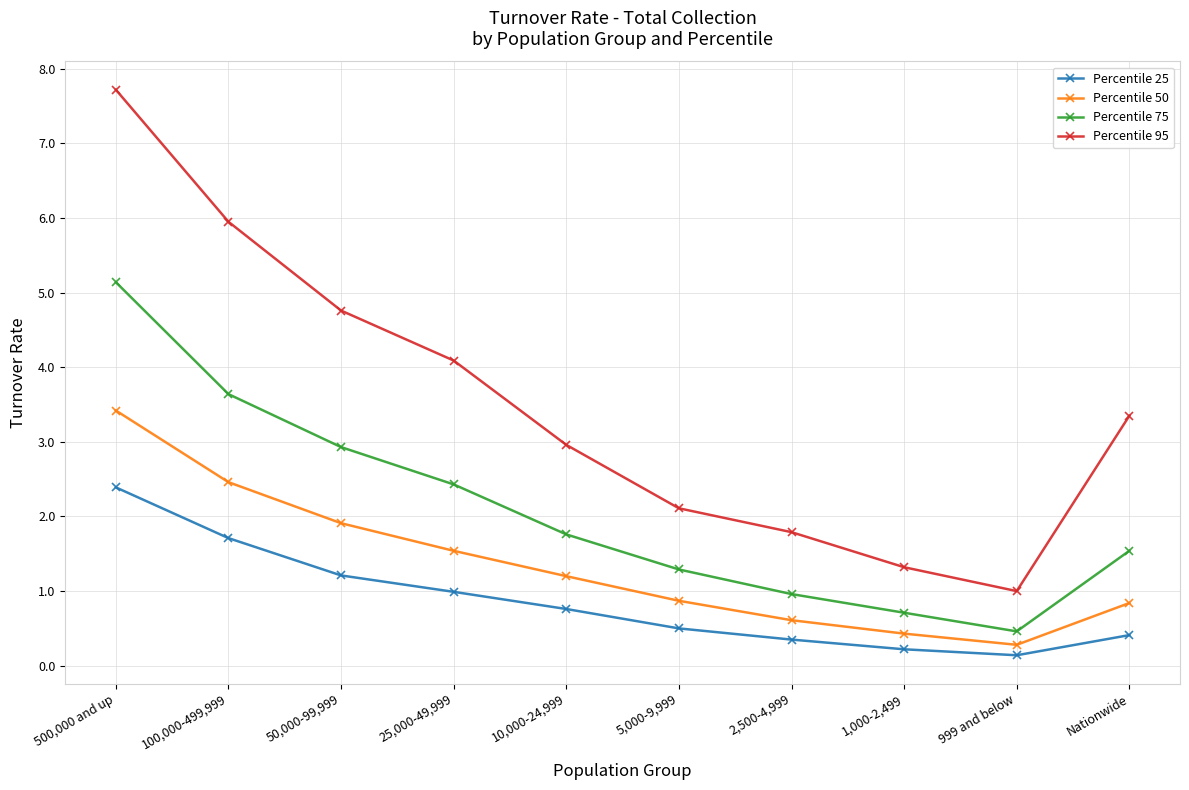

What is the difference between the highest and lowest values at 500,000 and up?

5.3